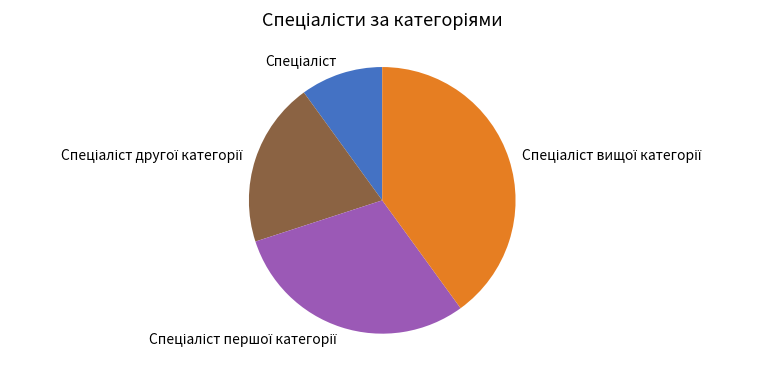

Is there any slice that represents more than half of the pie?

No